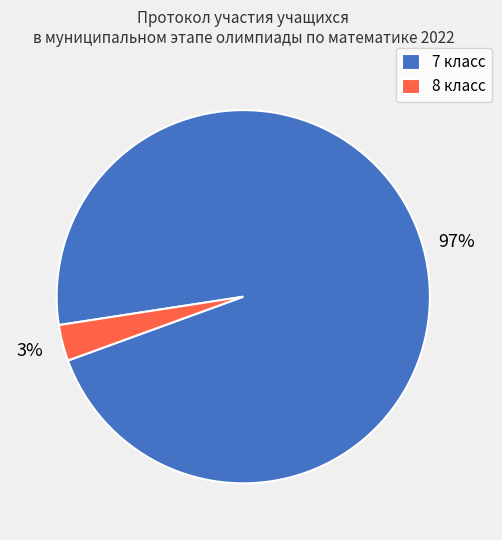

Rank the categories by value from lowest to highest.

8 класс, 7 класс